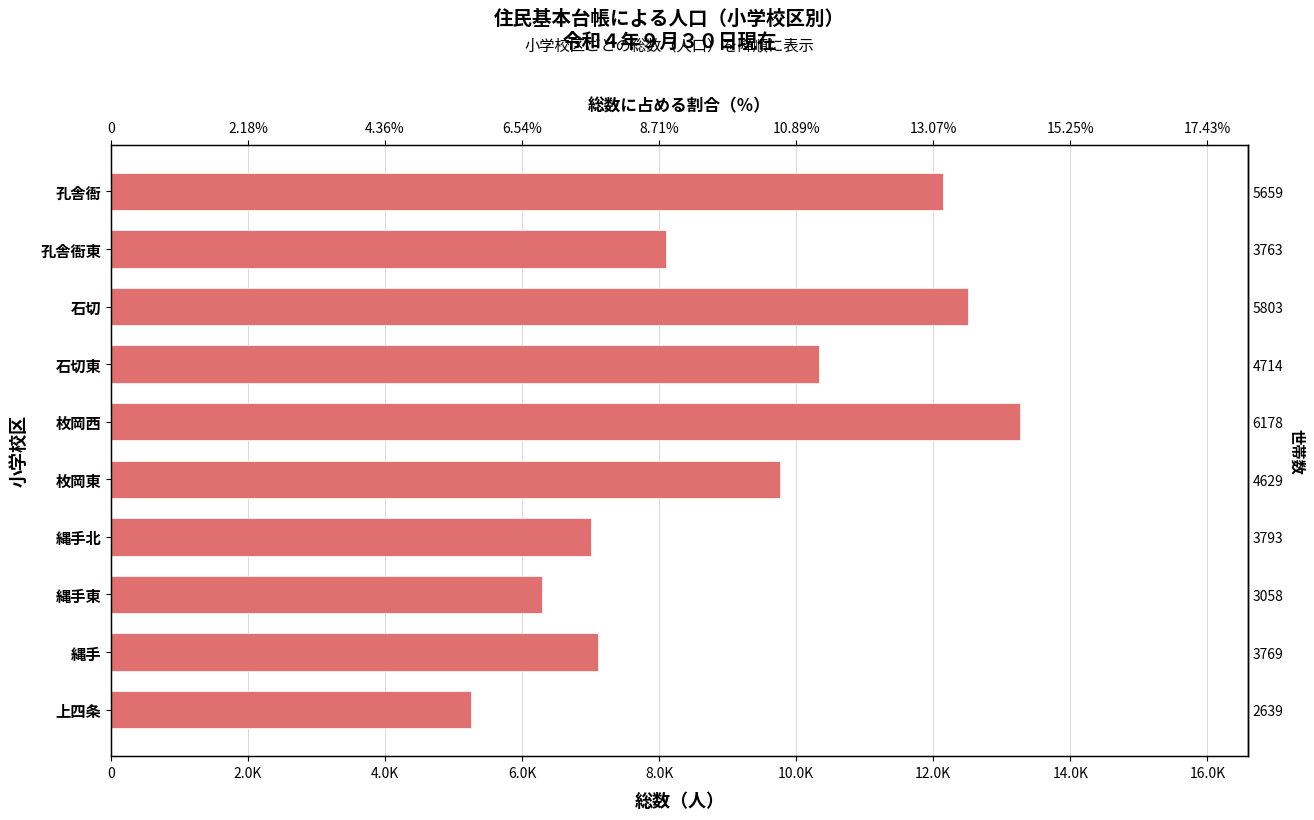

What is the difference between the second highest and minimum values?

7240